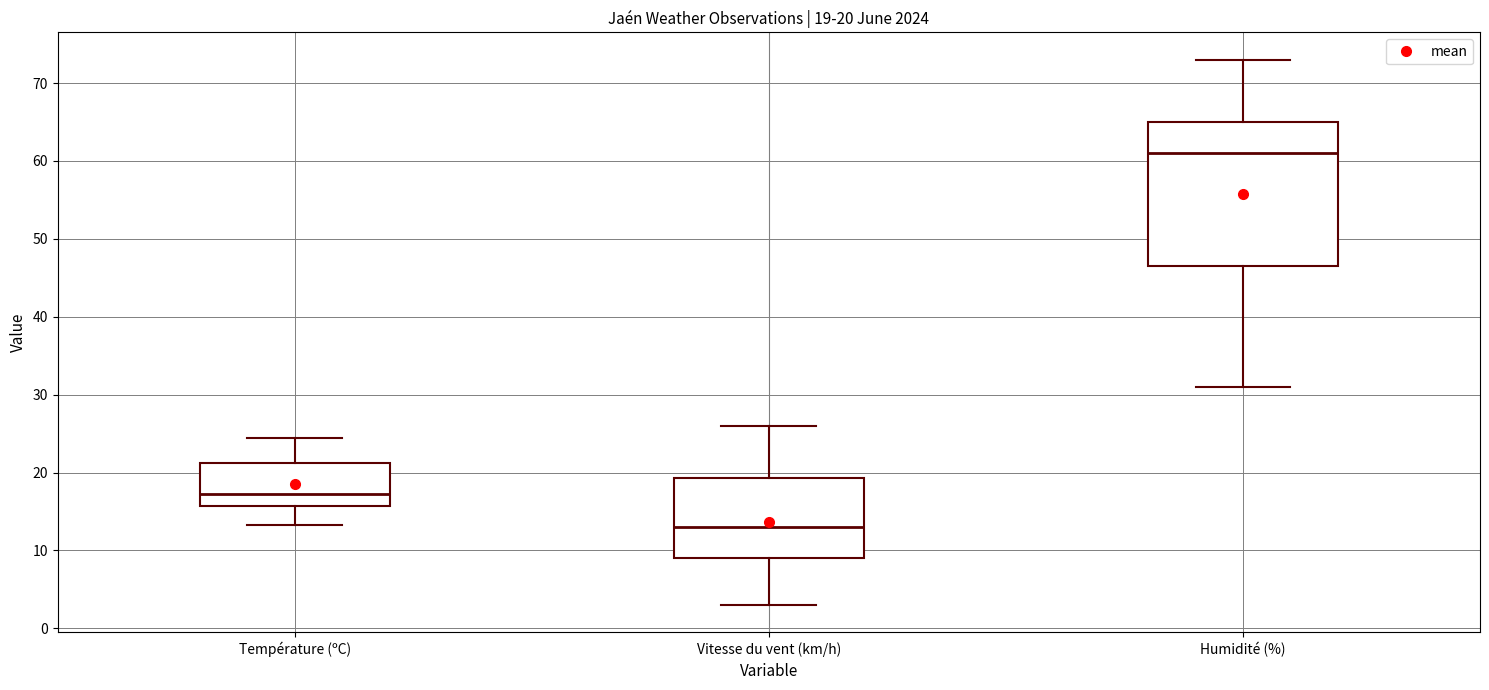

Which box has the lowest median line?

Vitesse du vent (km/h)